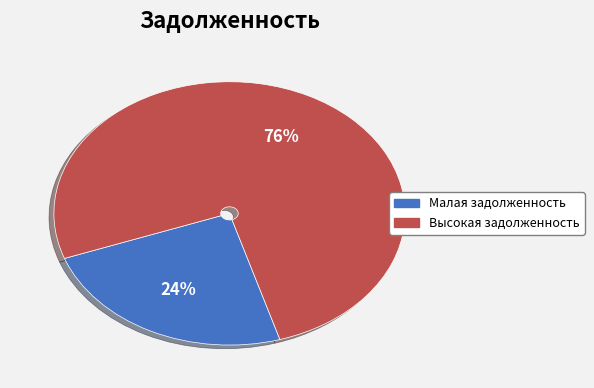

To the nearest percent, what is the difference between the largest and smallest slice percentages?

52%